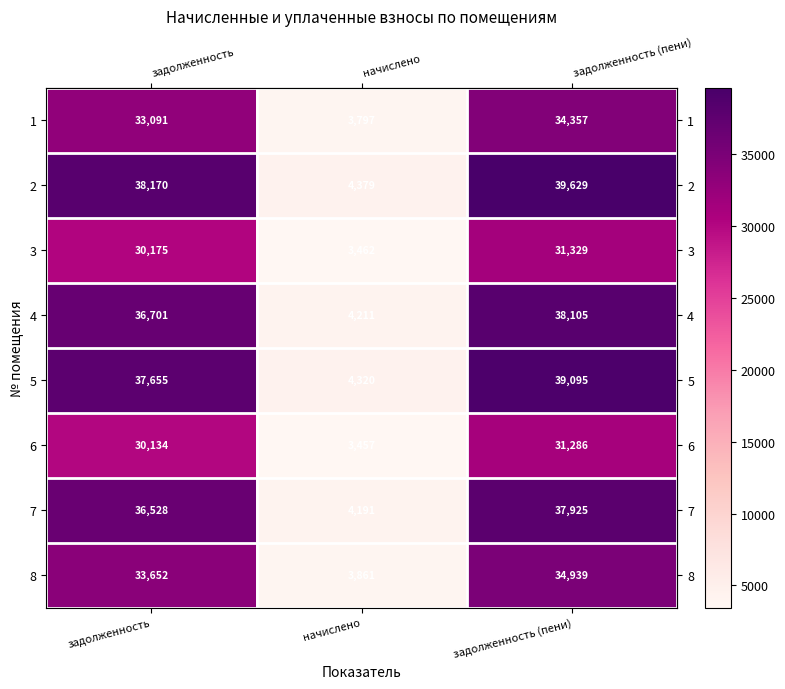

What is the difference between the maximum and minimum values in the 7 series?

33734